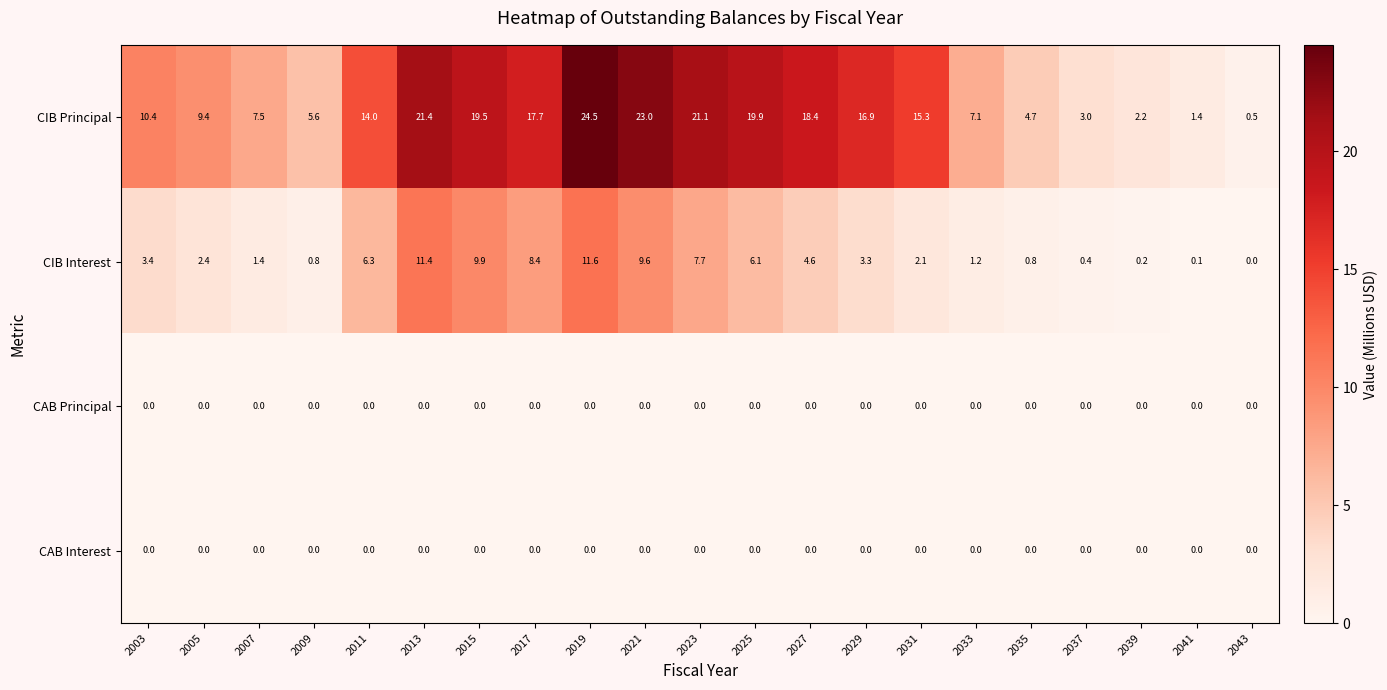

Count the number of categories in the chart.

21